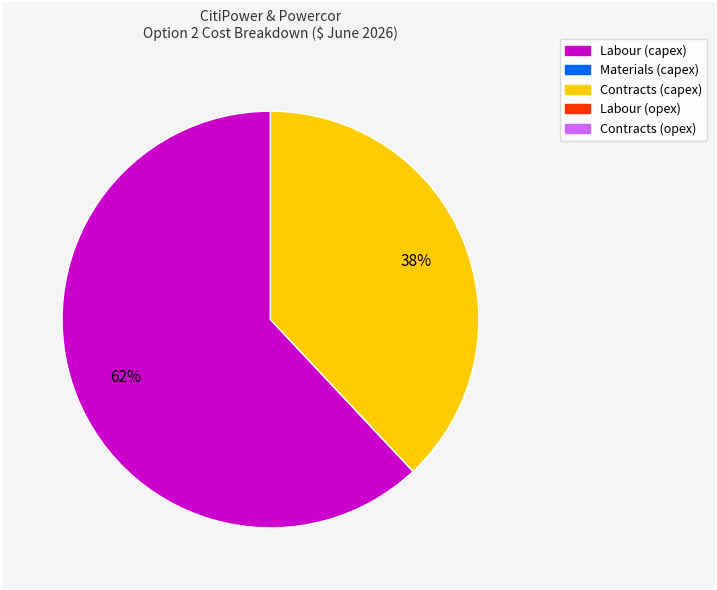

Does any single category account for the majority?

Yes